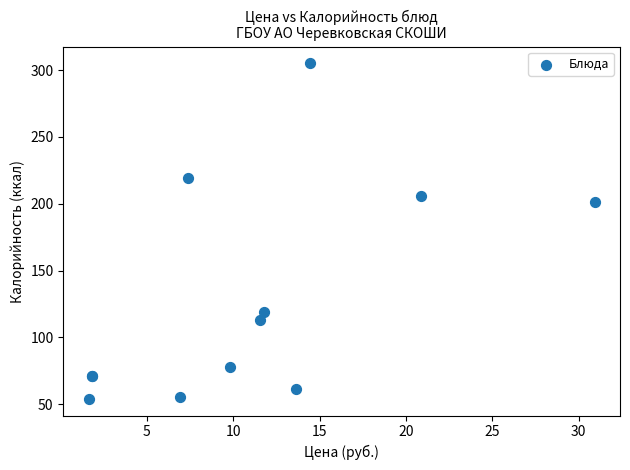

What Y value in the scatter plot is closest to 179?

201